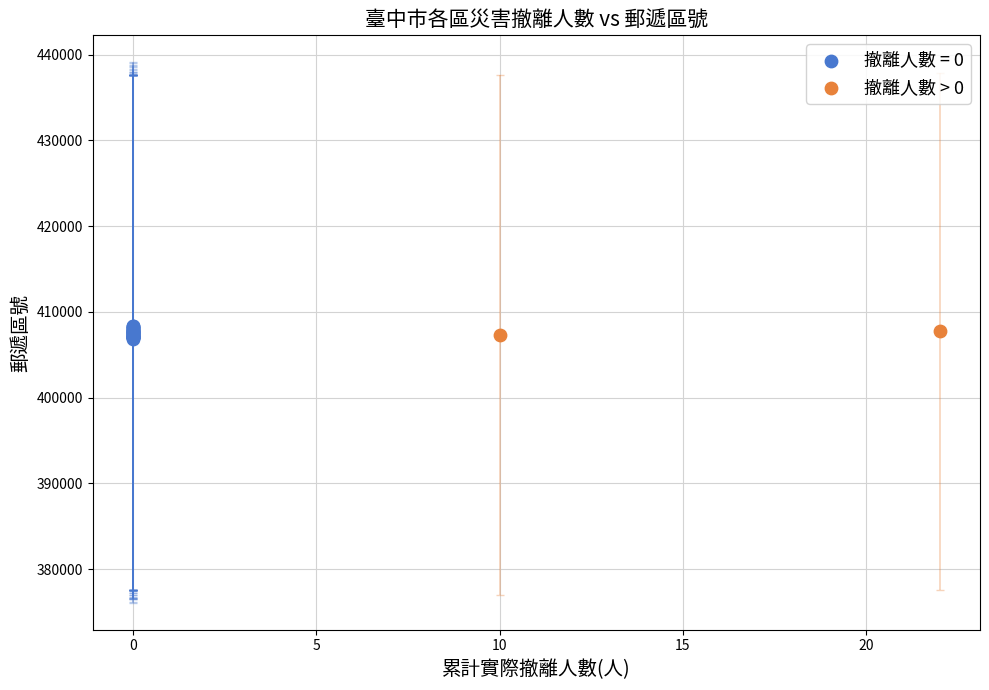

What are all the series names shown in the legend?

撤離人數 = 0, 撤離人數 > 0